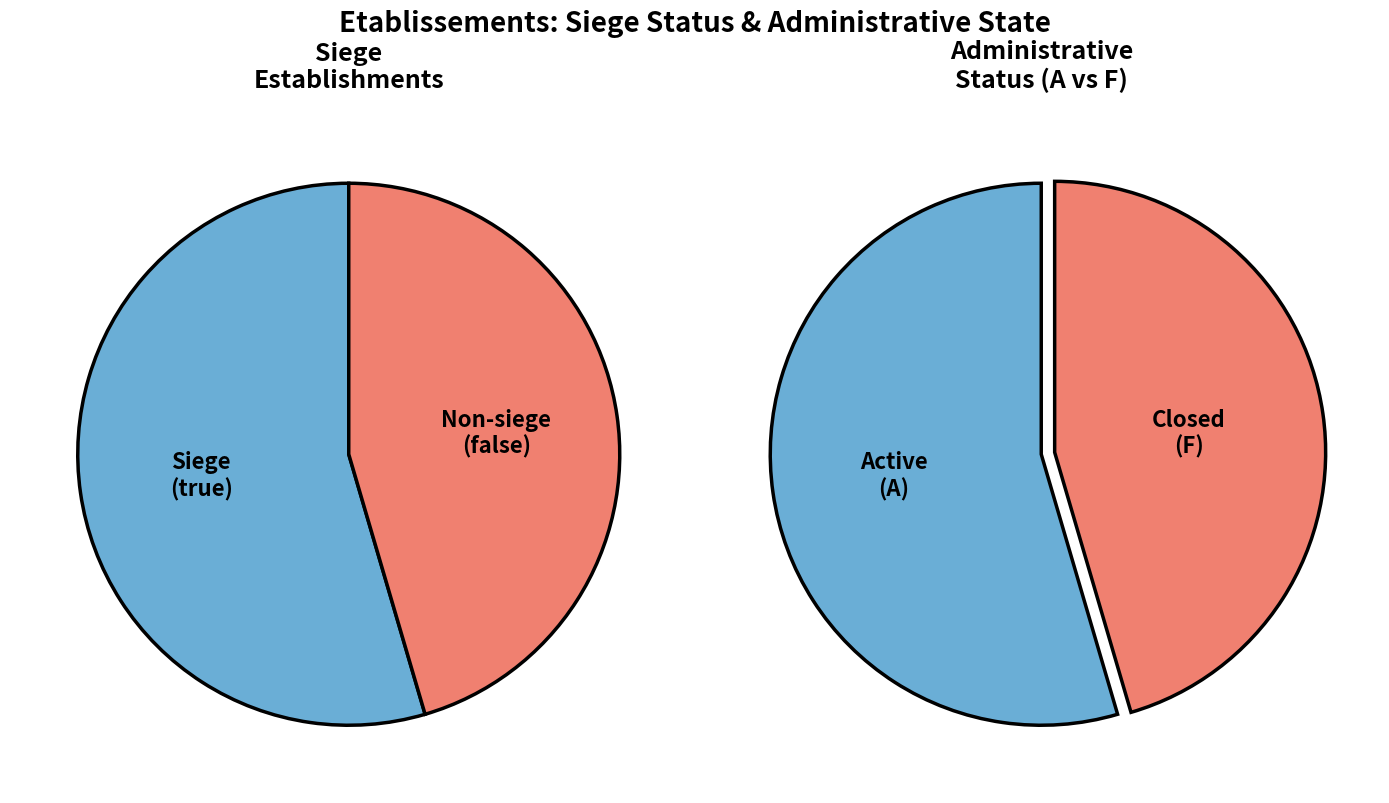

To the nearest percent, what portion does true represent?

55%